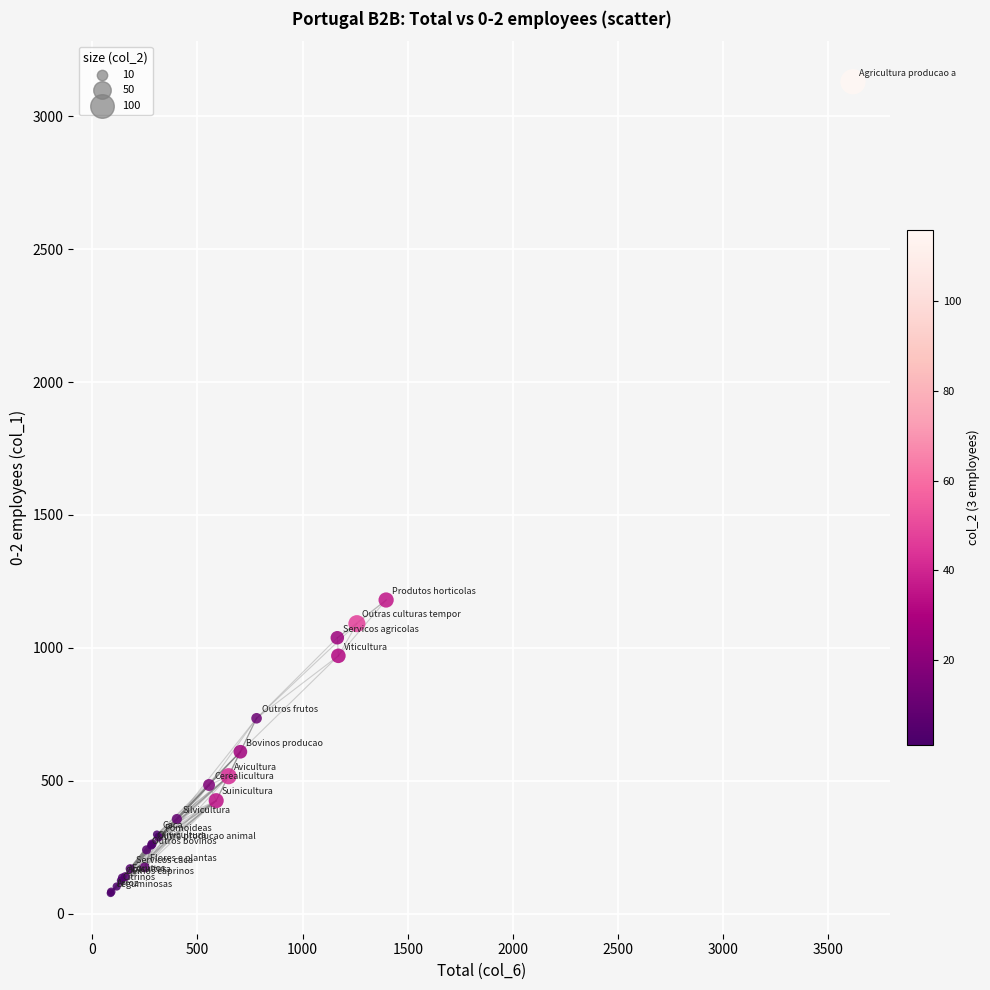

What Y value in the scatter plot is closest to 1603?

1180